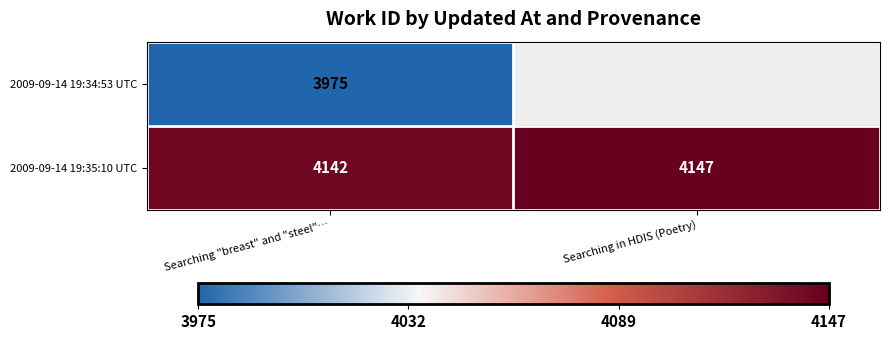

Is the value of 2009-09-14 19:35:10 UTC at Searching "breast" and "steel"… greater than the value of 2009-09-14 19:34:53 UTC at Searching "breast" and "steel"…?

Yes